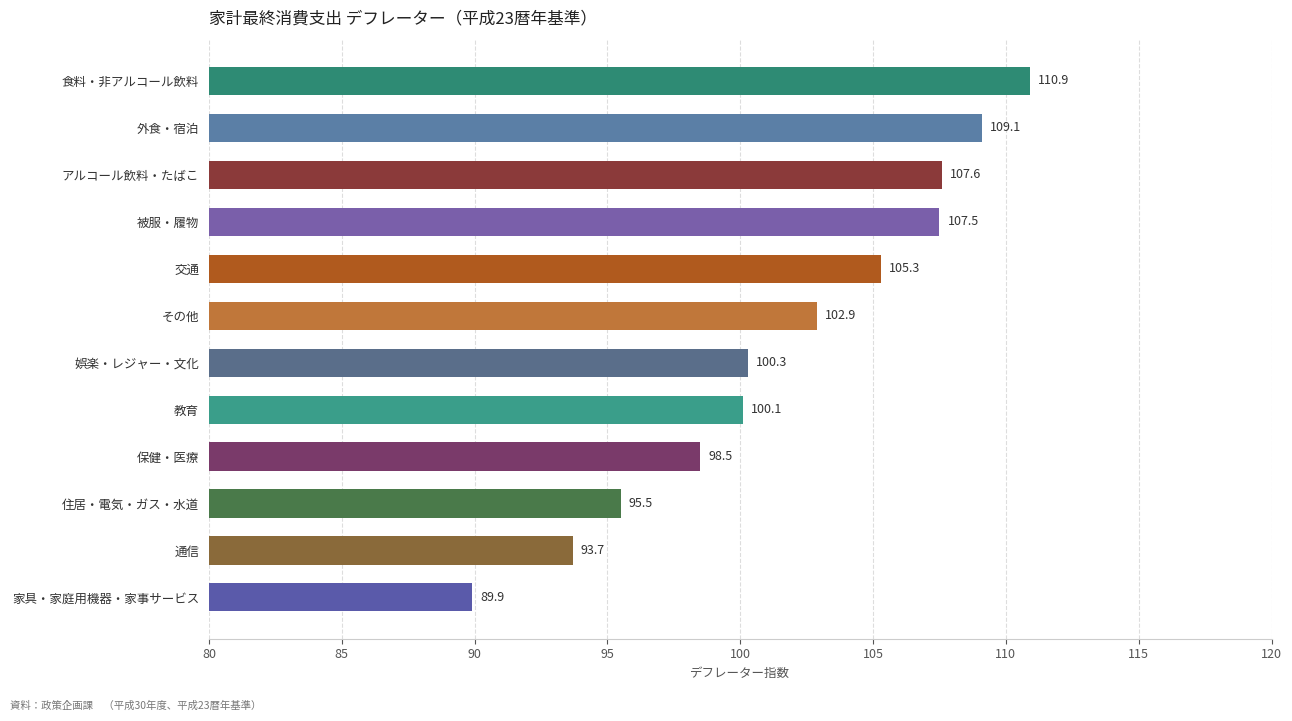

List the labels in order of value, largest first.

食料・非アルコール飲料, 外食・宿泊, アルコール飲料・たばこ, 被服・履物, 交通, その他, 娯楽・レジャー・文化, 教育, 保健・医療, 住居・電気・ガス・水道, 通信, 家具・家庭用機器・家事サービス